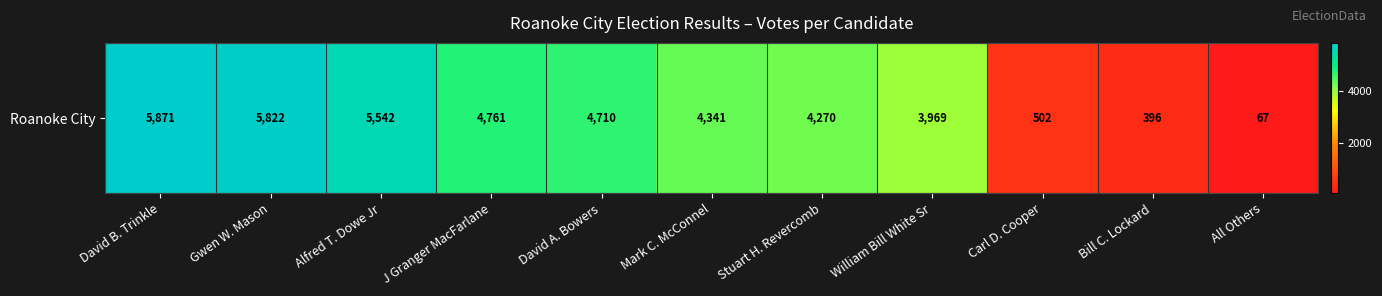

How many distinct data groups are displayed?

1